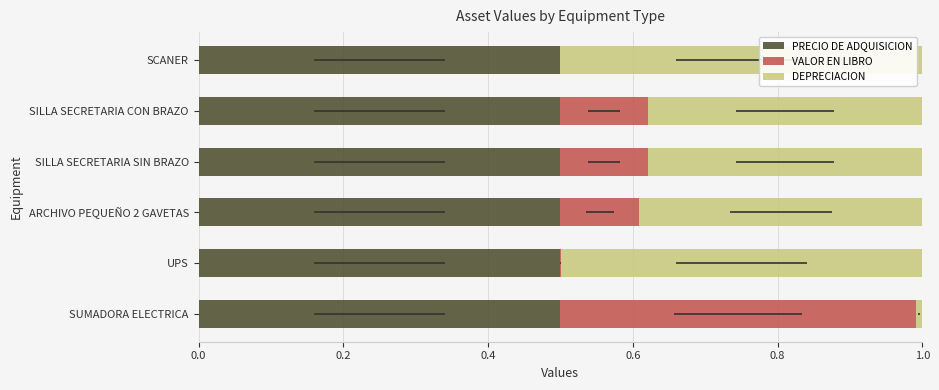

What is the total value across all series at UPS?

1.0